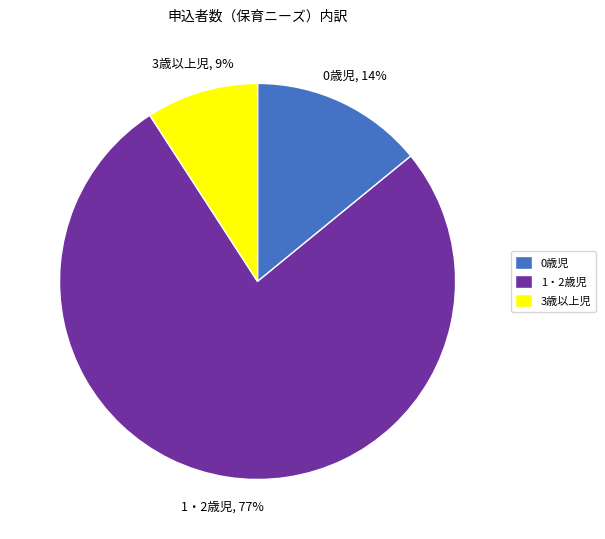

Between 1・2歳児 and 0歳児, which is larger?

1・2歳児